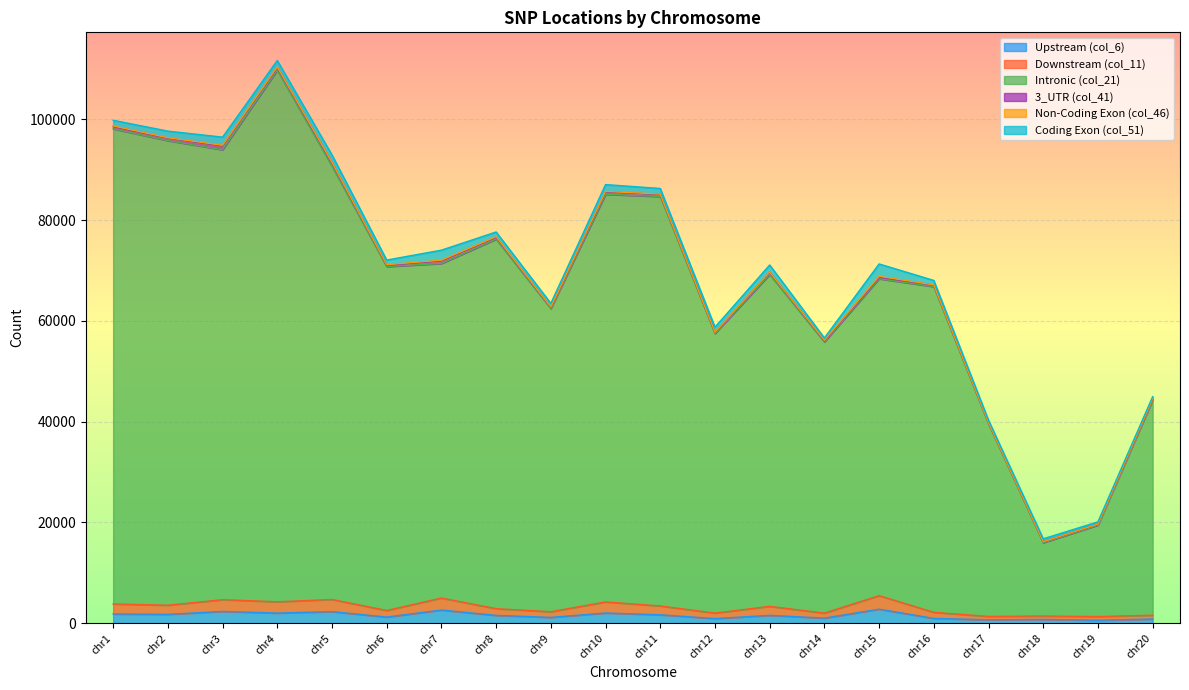

In Intronic (col_21), how many points are higher than both neighbors (excluding endpoints)?

5